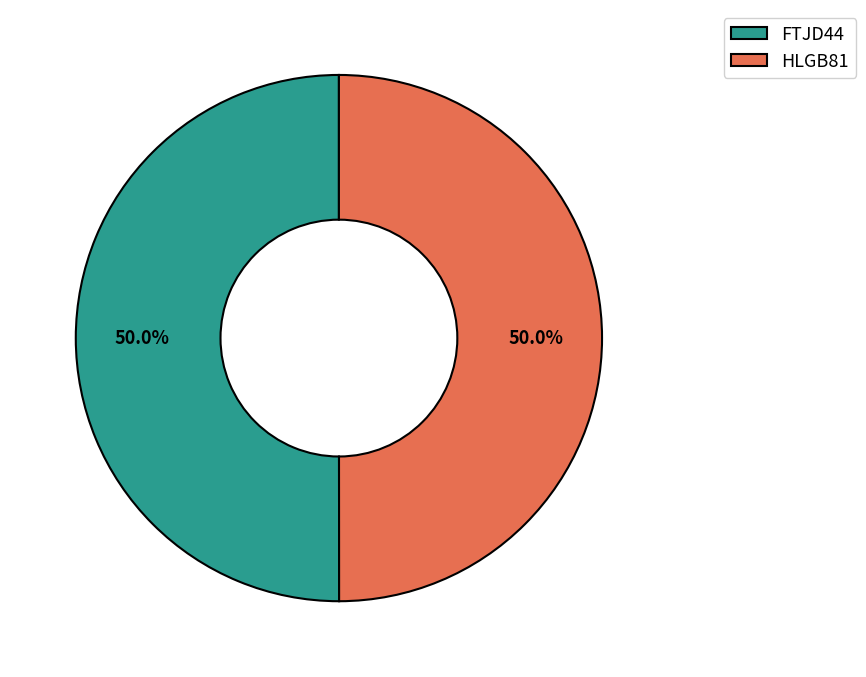

To the nearest percent, what is the combined percentage of FTJD44 and HLGB81?

100%